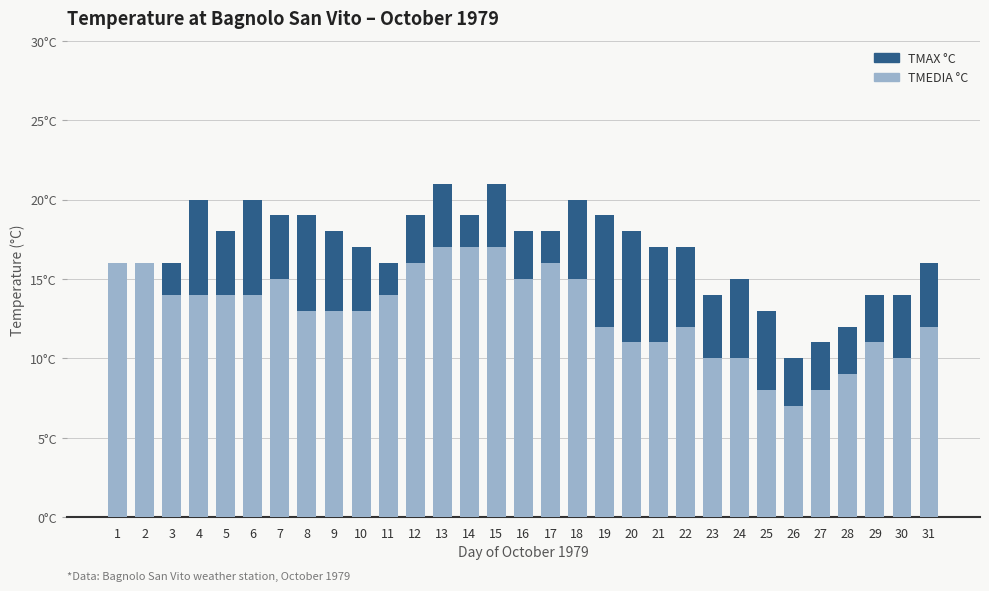

What is the minimum value shown in the chart?

7